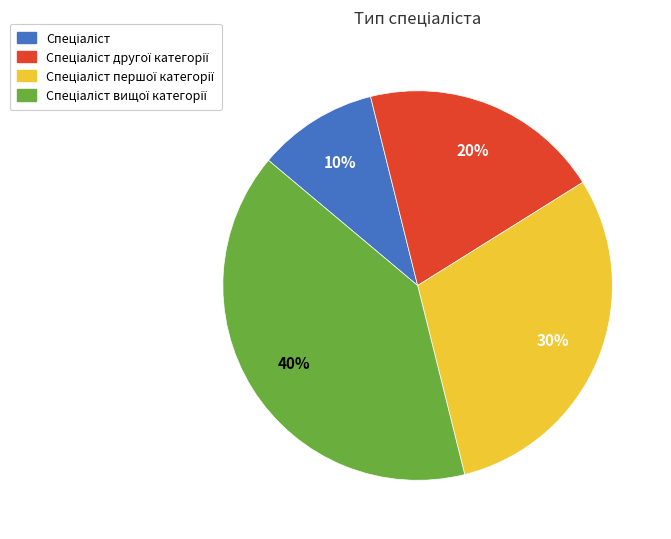

To the nearest percent, what is the difference between the largest and smallest slice percentages?

30%